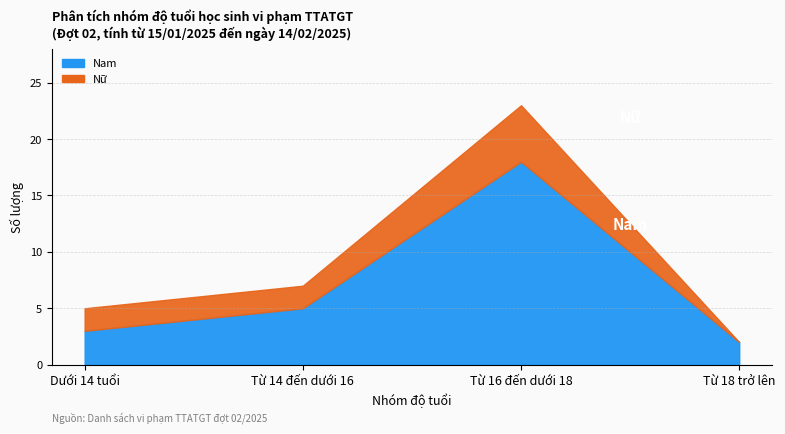

What is the average value?

7